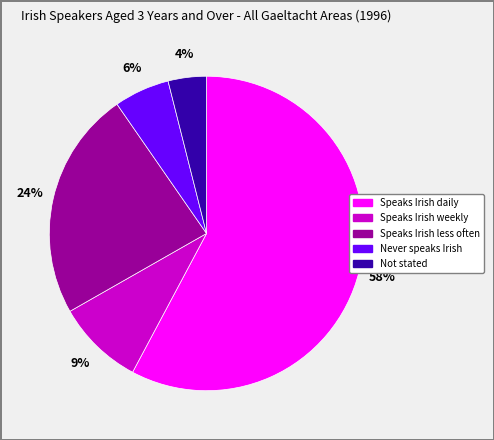

Does Speaks Irish daily account for over 50% of the chart?

Yes